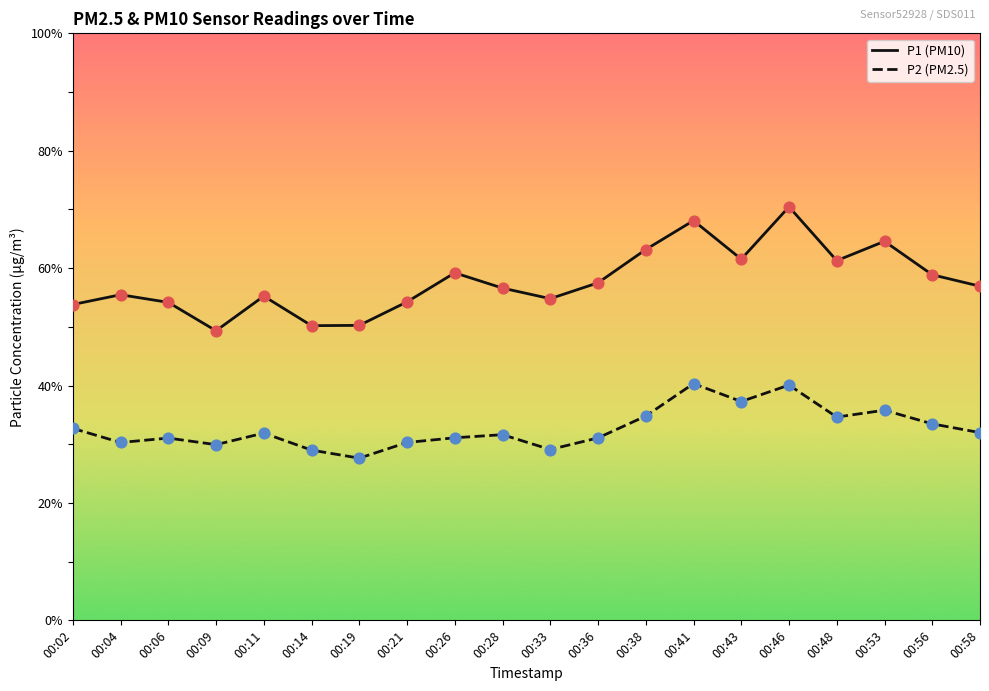

At which category is the sum across all series the highest?

00:46